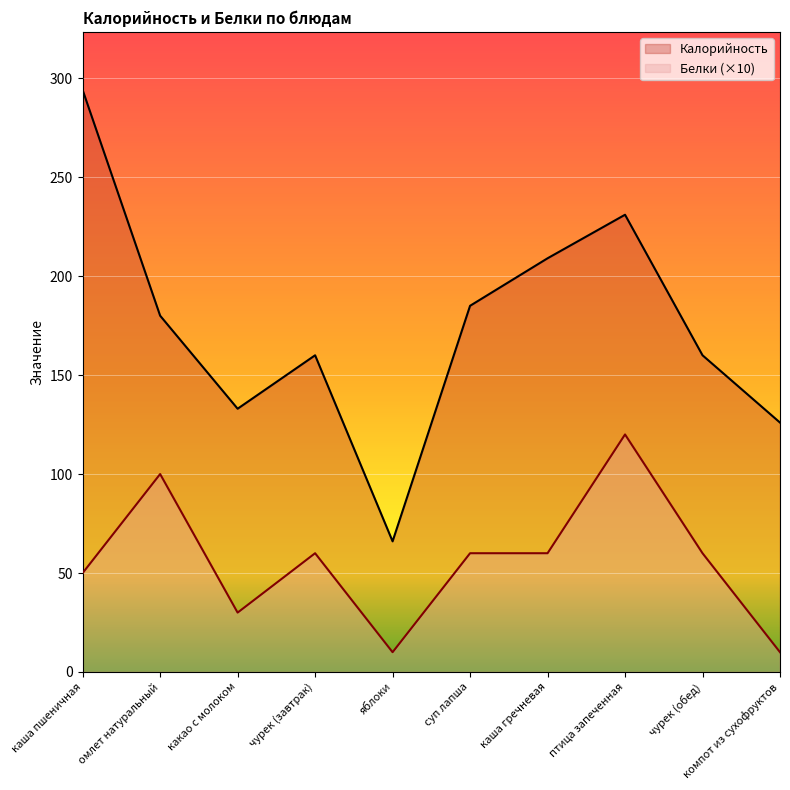

What is the minimum value shown in the chart?

10